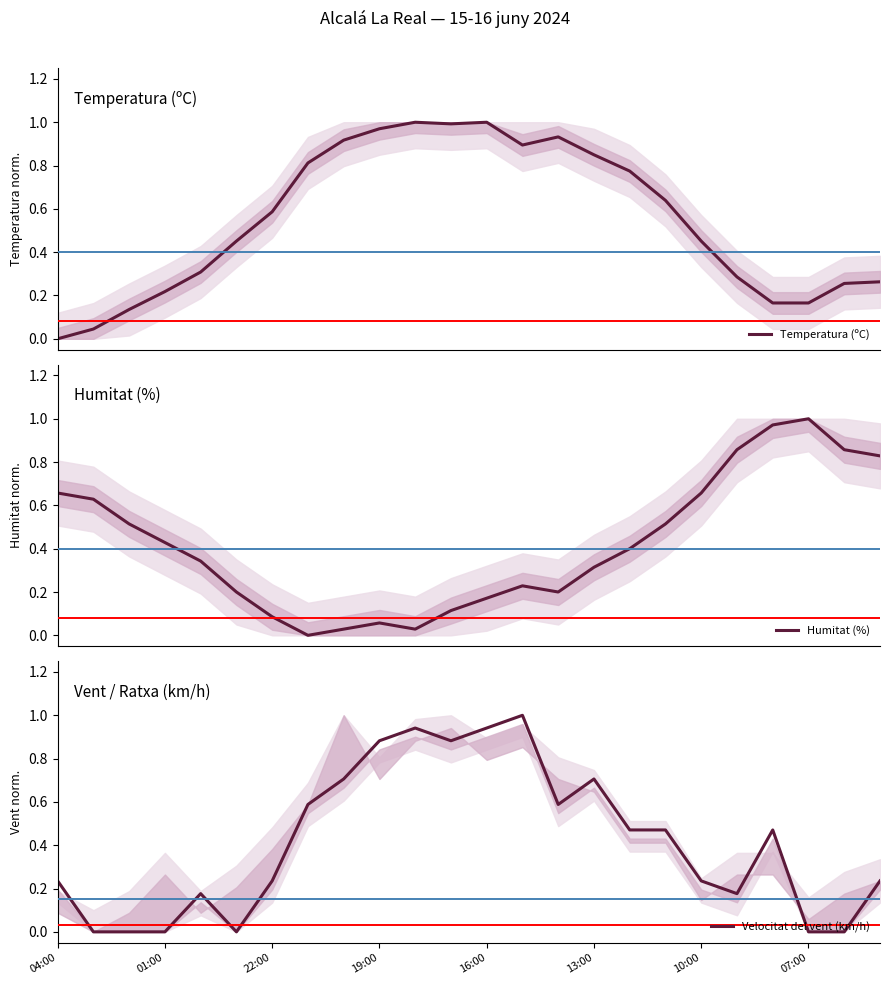

What value does the Velocitat del vent (km/h) series have at 20?

0.5